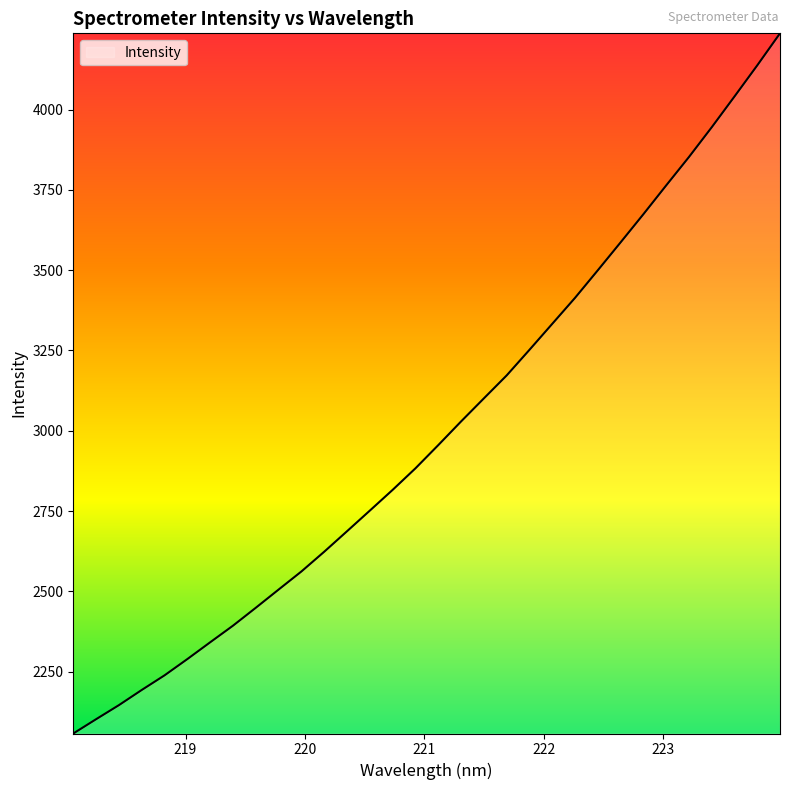

What is the difference between the maximum and minimum values?

2180.7